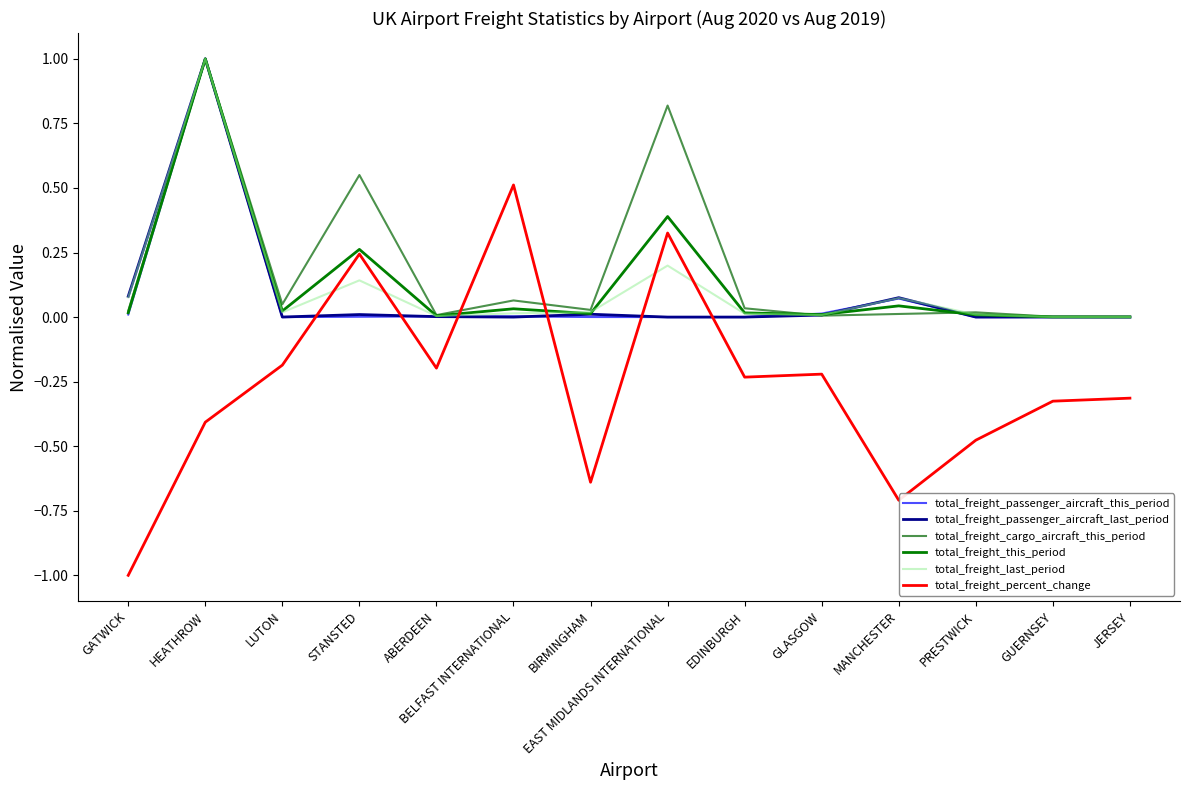

What are all the series names shown in the legend?

total_freight_passenger_aircraft_this_period, total_freight_passenger_aircraft_last_period, total_freight_cargo_aircraft_this_period, total_freight_this_period, total_freight_last_period, total_freight_percent_change